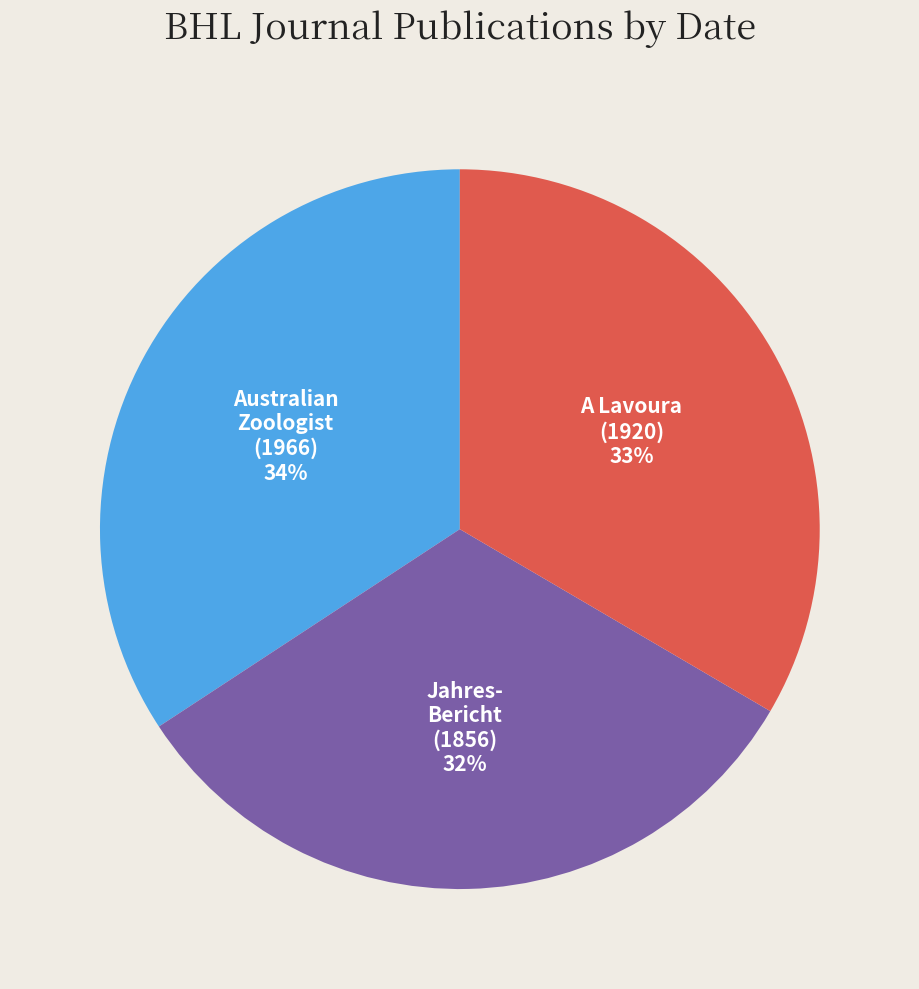

To the nearest percent, what is the difference between the largest and smallest slice percentages?

2%